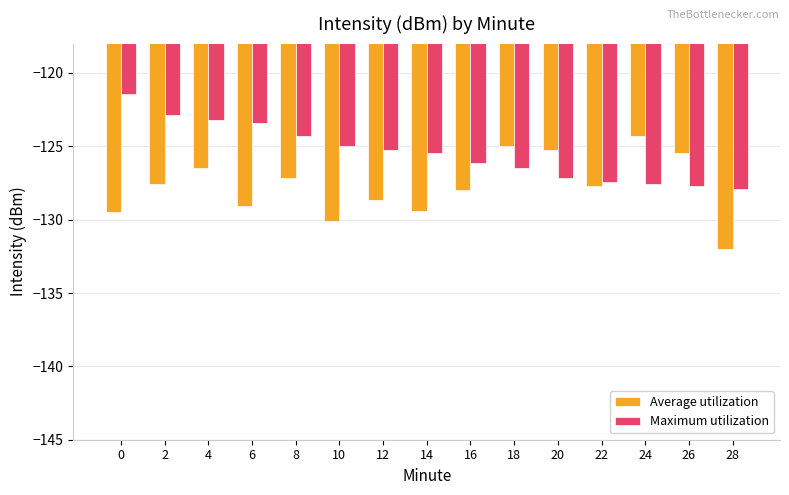

What is the maximum value for Average utilization?

-124.3